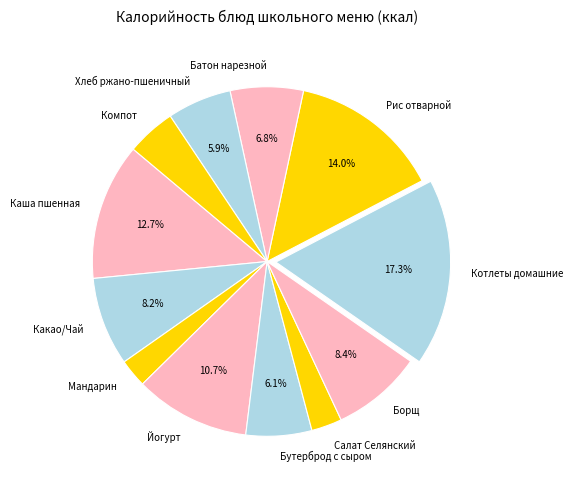

To the nearest percent, what is the average slice percentage?

8%